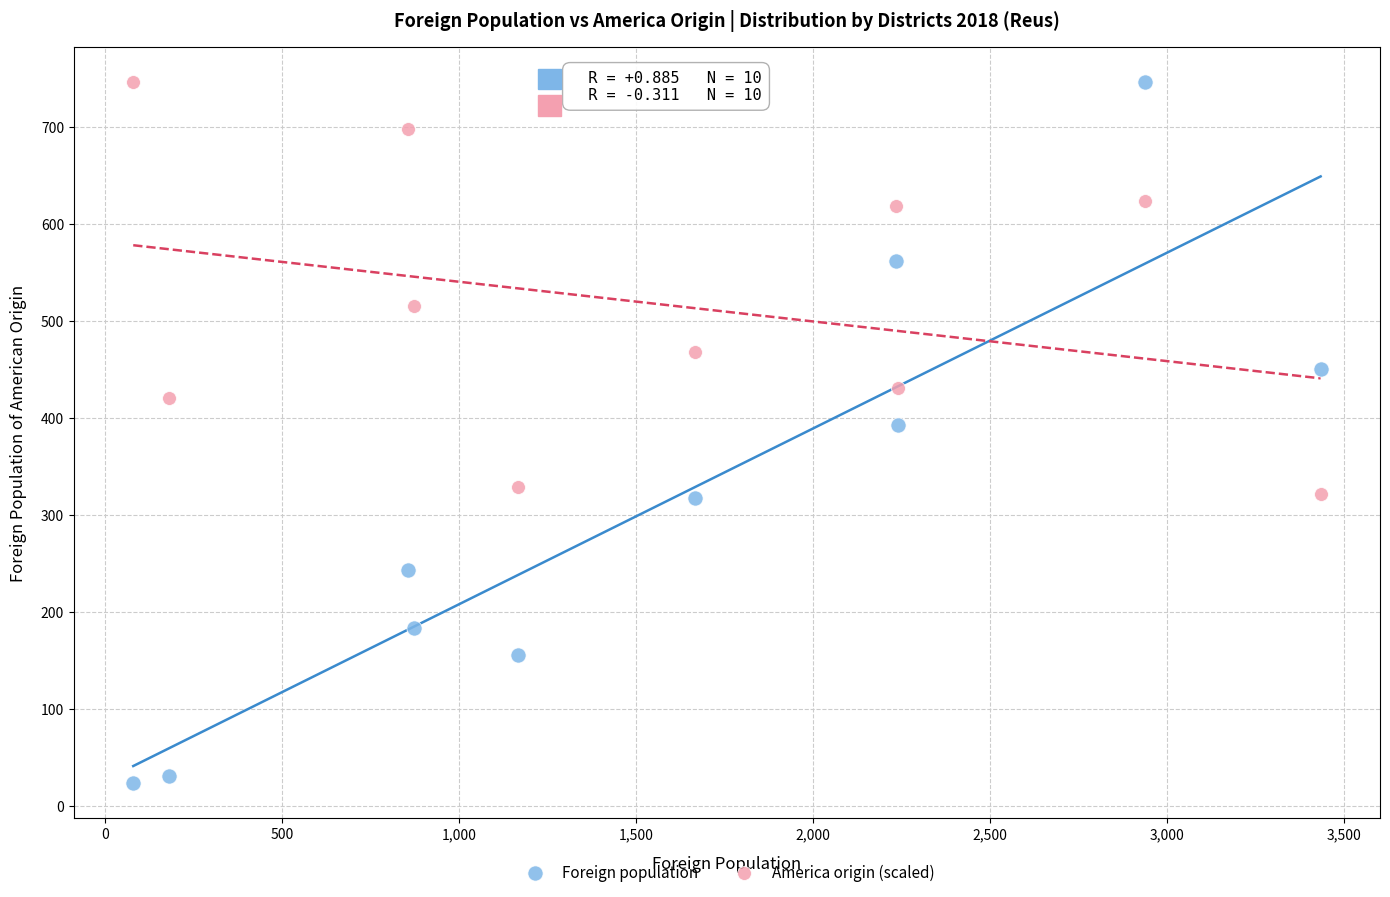

Across all series, what Y value is closest to 385?

393.0